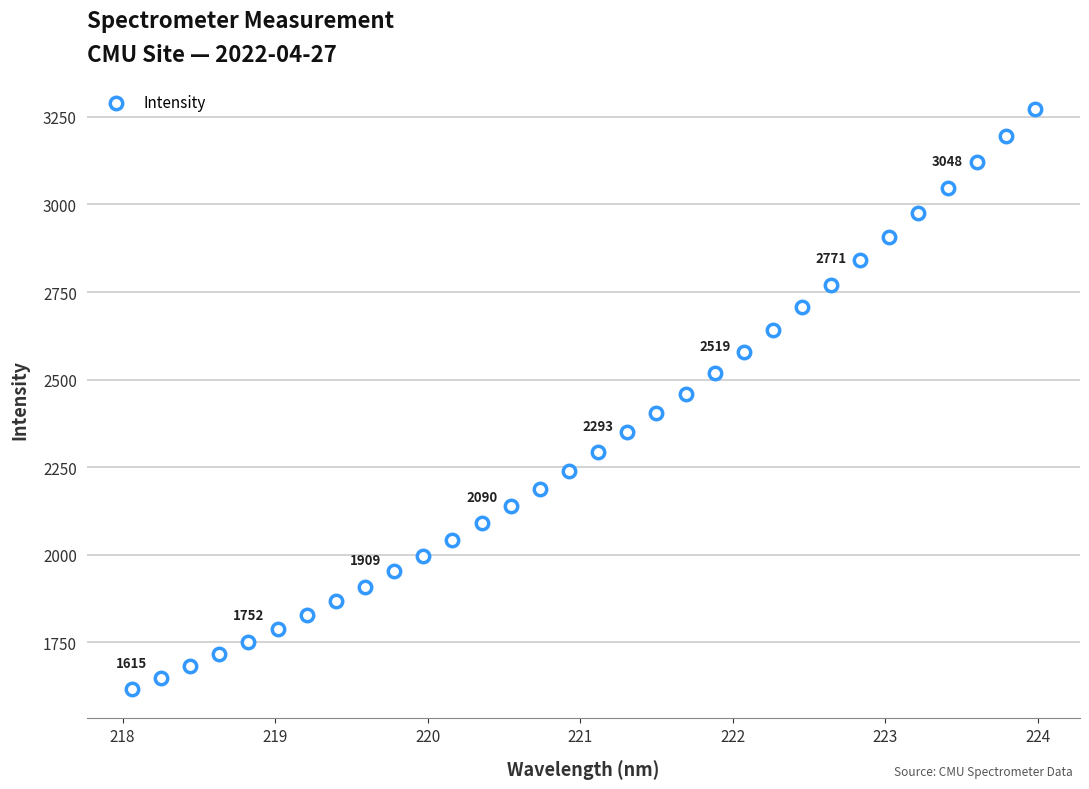

What is the range of X values (max minus min)?

5.9